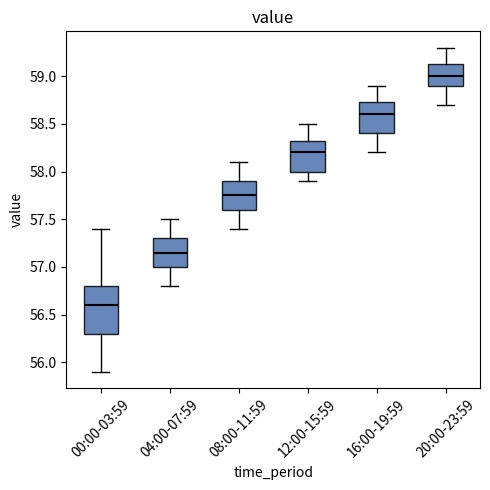

Reading left to right, read every box against the y-axis: the position of its median line, the range the box covers, and the ends of its whiskers. The values are not printed on the chart, so give them approximately, as read against the axis.

00:00-03:59: median 56.60, box 56.30 to 56.80, whiskers 55.90 to 57.40
04:00-07:59: median 57.15, box 57.00 to 57.30, whiskers 56.80 to 57.50
08:00-11:59: median 57.75, box 57.60 to 57.90, whiskers 57.40 to 58.10
12:00-15:59: median 58.20, box 58.00 to 58.35, whiskers 57.90 to 58.50
16:00-19:59: median 58.60, box 58.40 to 58.75, whiskers 58.20 to 58.90
20:00-23:59: median 59.00, box 58.90 to 59.15, whiskers 58.70 to 59.30